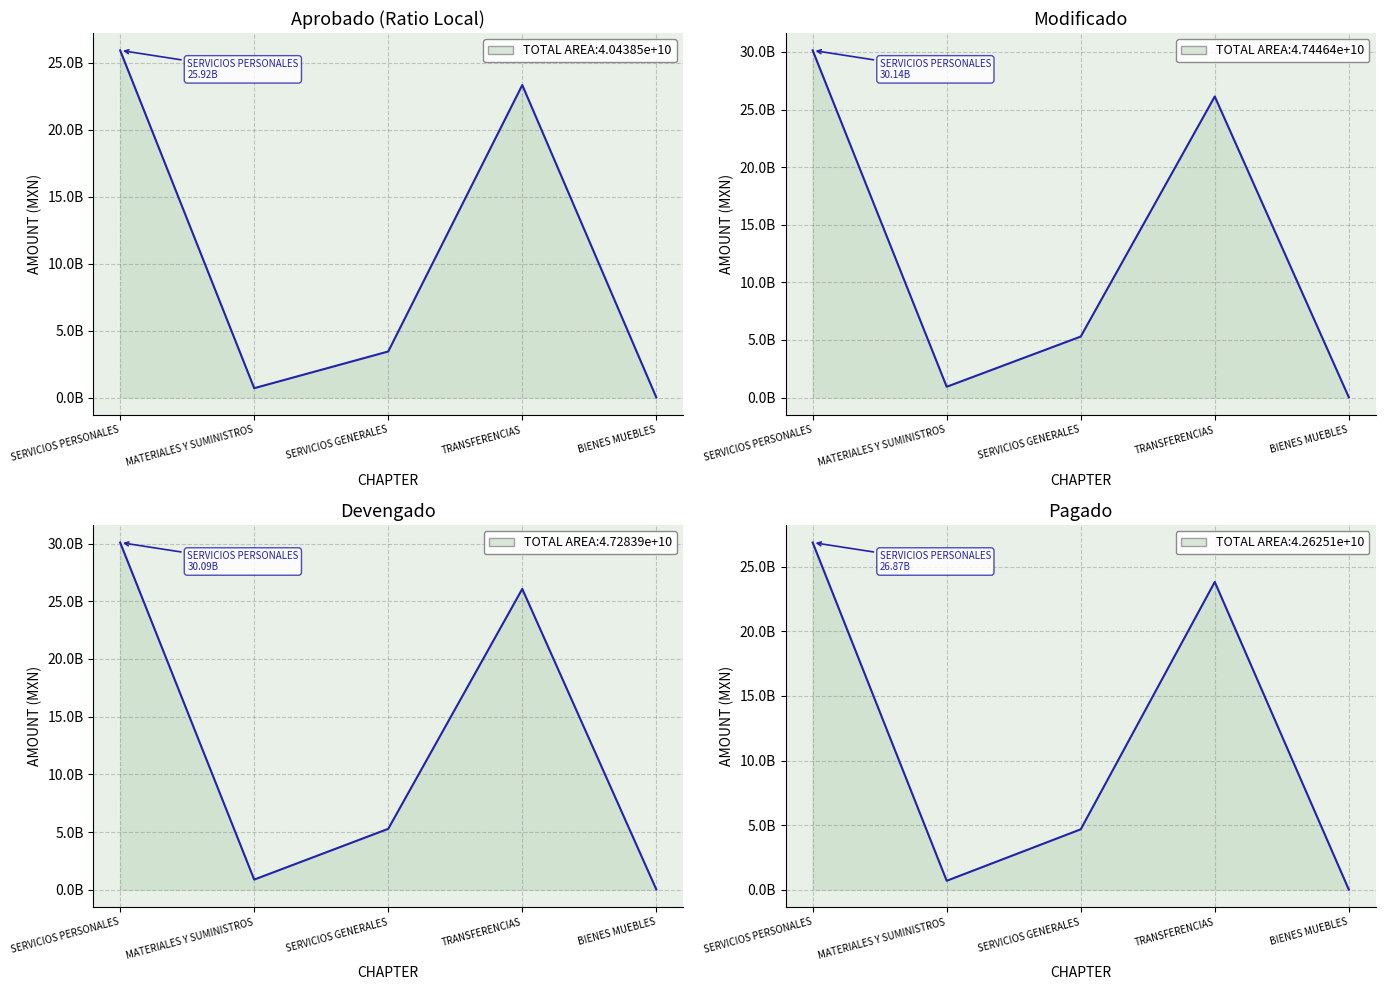

What is the total value across all series at BIENES MUEBLES?

77289781.5